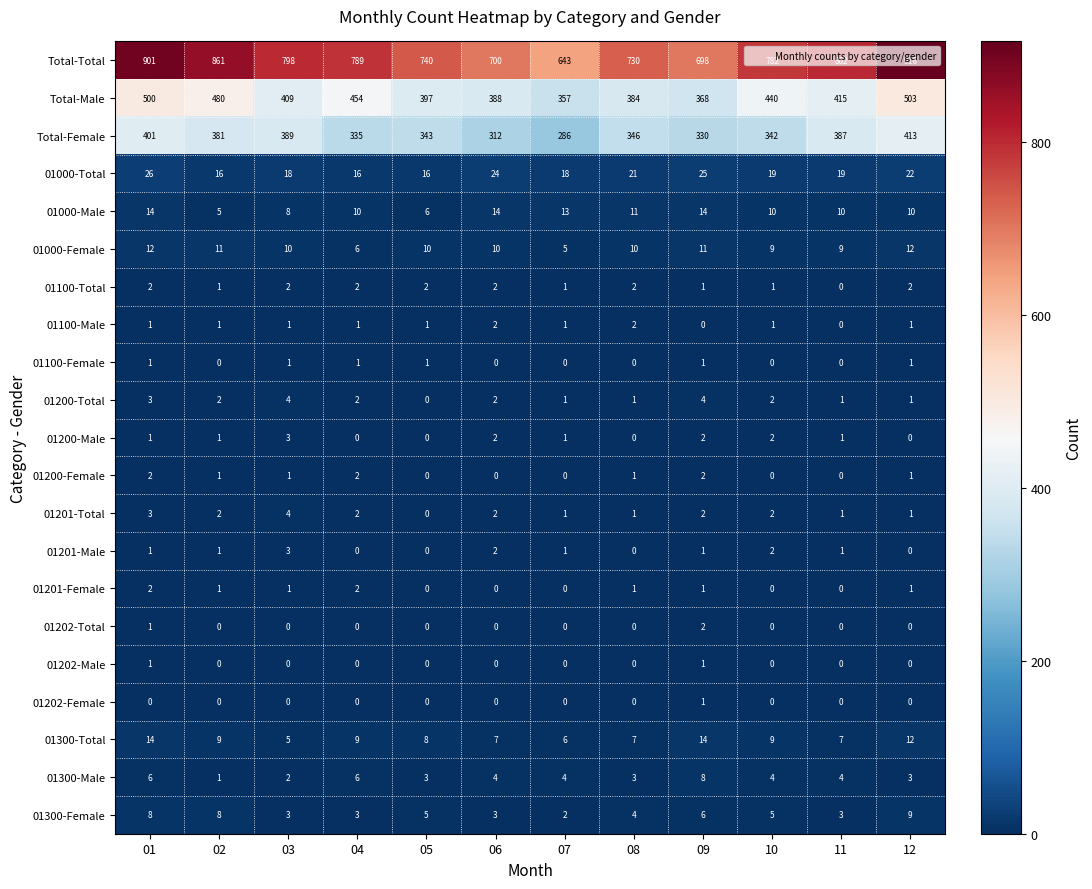

What is the total value across all series at 06?

1474